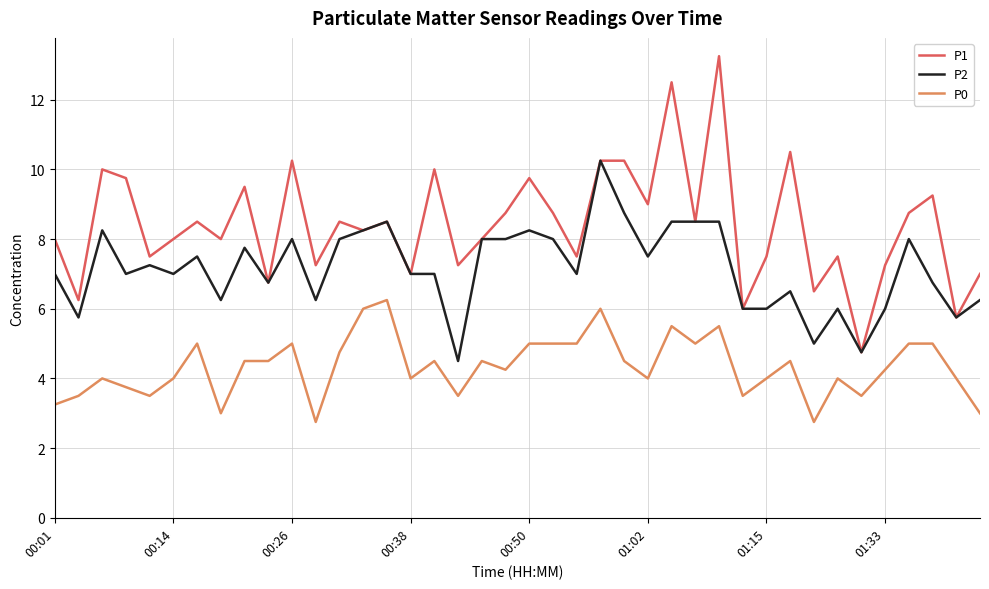

True or false: P0 and P2 cross at least once.

False